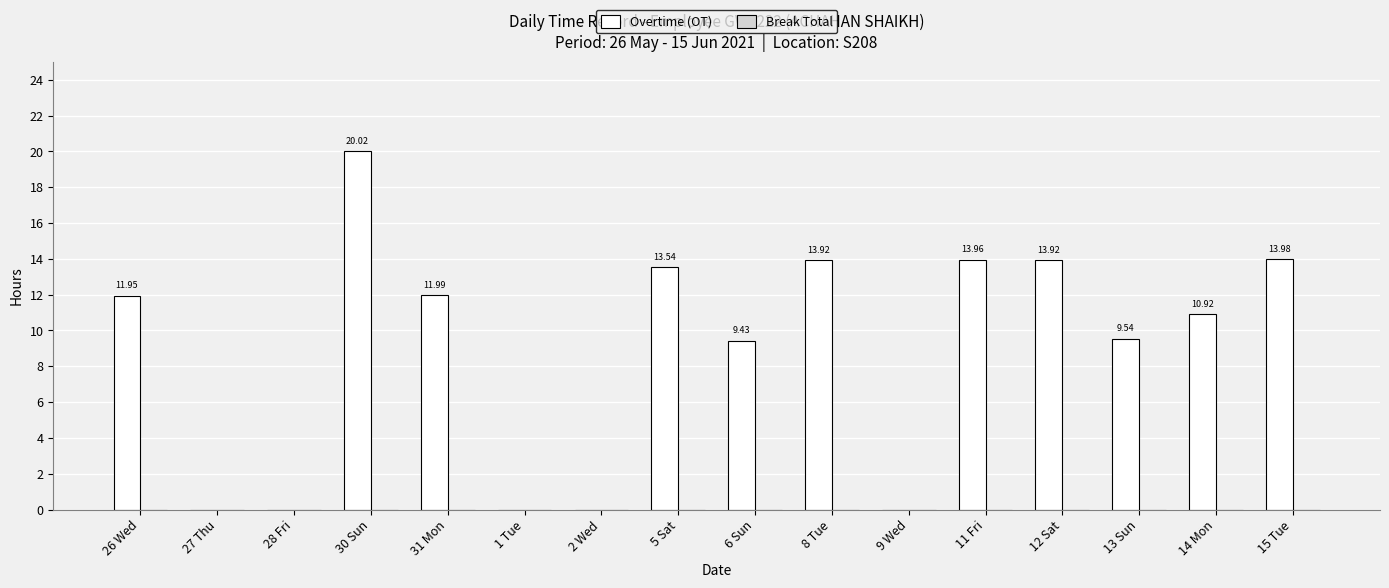

Count the number of data series in this chart.

1